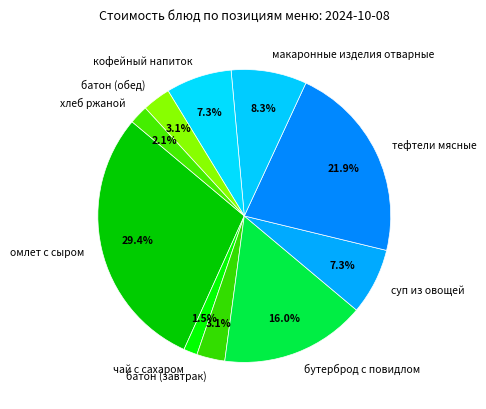

Is there any slice that represents more than half of the pie?

No